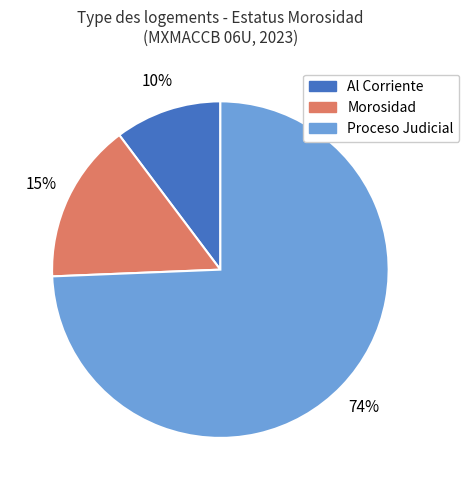

Is it true that Al Corriente is 10% of the pie?

True